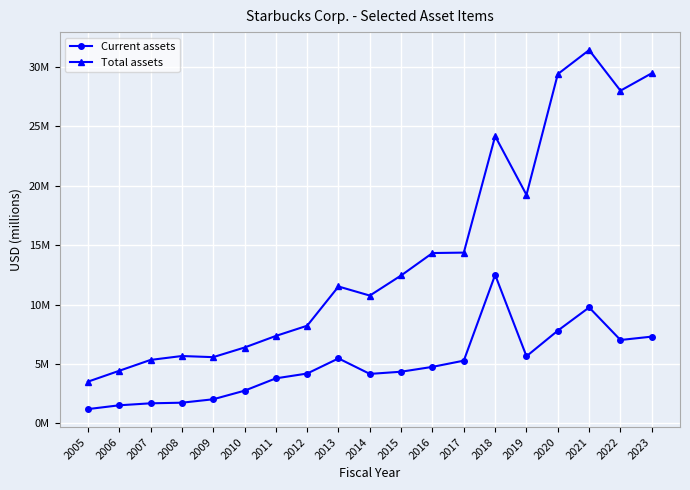

Does the chart have visible grid lines?

Yes